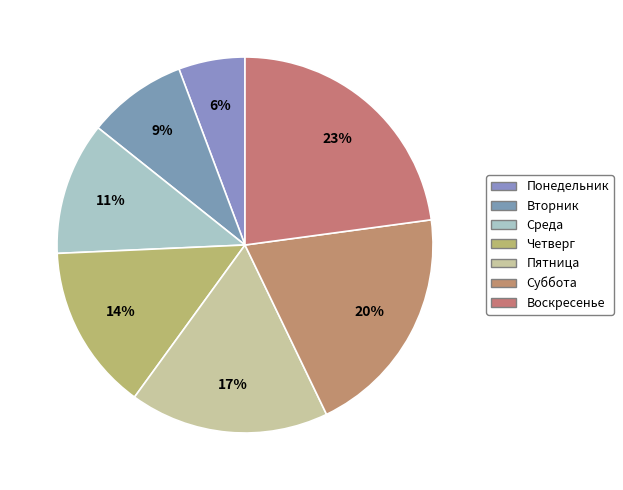

How many slices are in this pie chart?

7